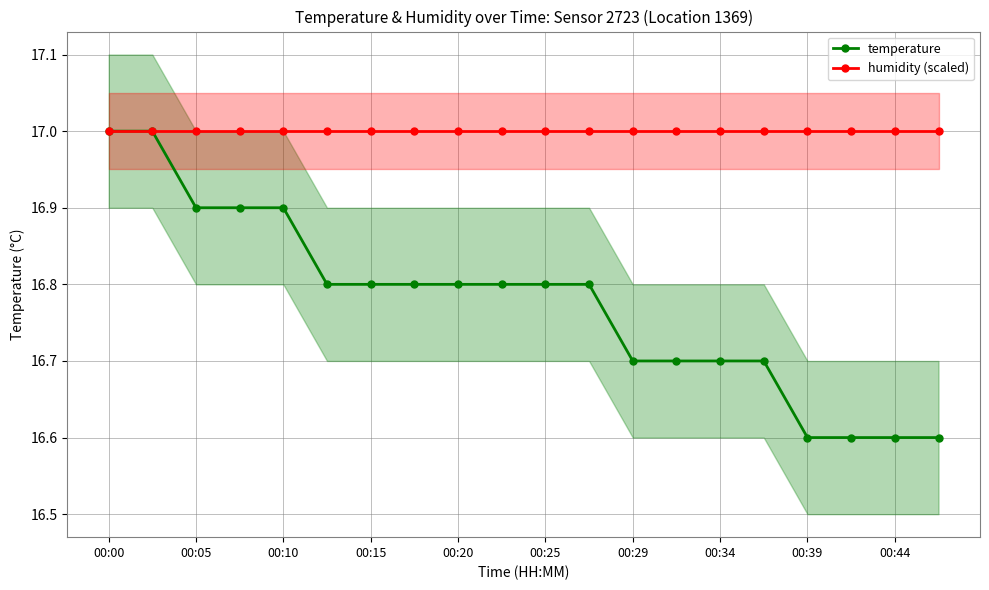

The temperature series shows 23.0 at 00:25. True or false?

False